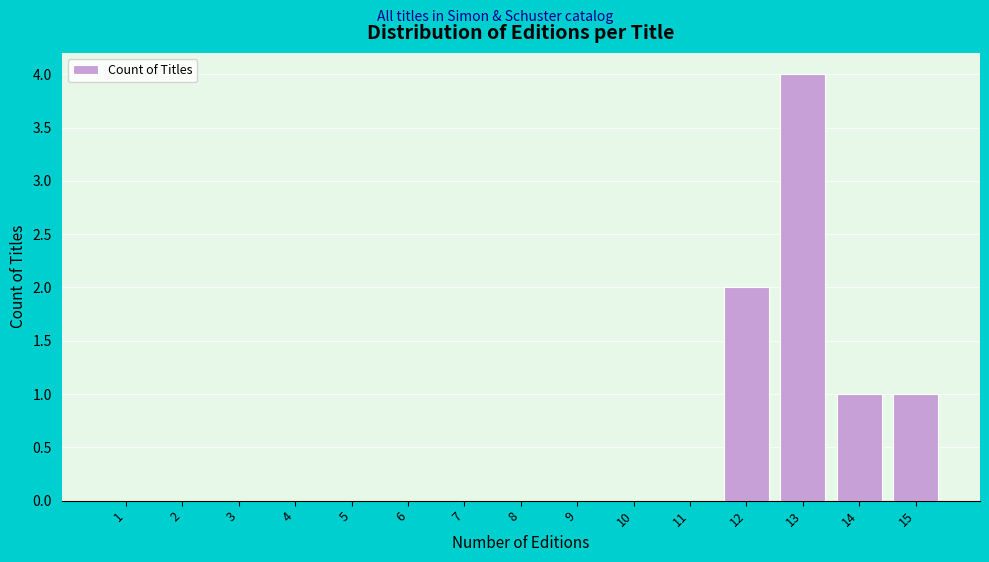

Reading left to right, list all the values displayed in this chart.

1=0	2=0	3=0	4=0	5=0	6=0	7=0	8=0	9=0	10=0	11=0	12=2	13=4	14=1	15=1